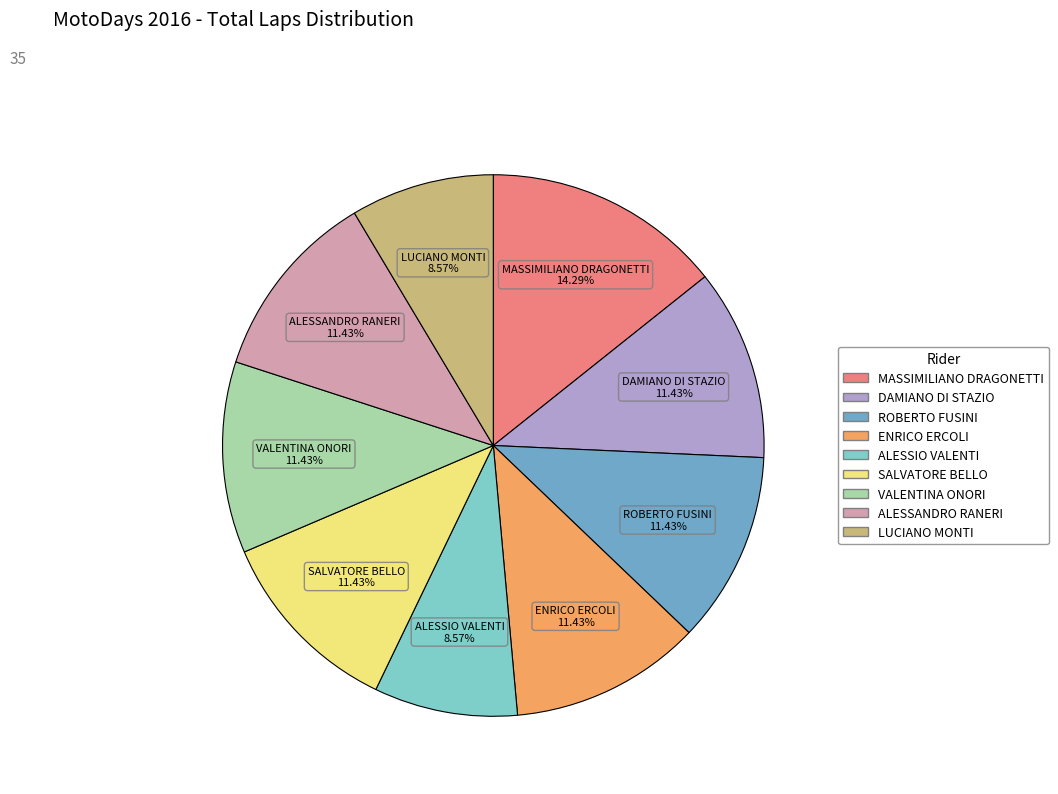

To the nearest percent, what percentage of the pie is ALESSIO VALENTI?

9%